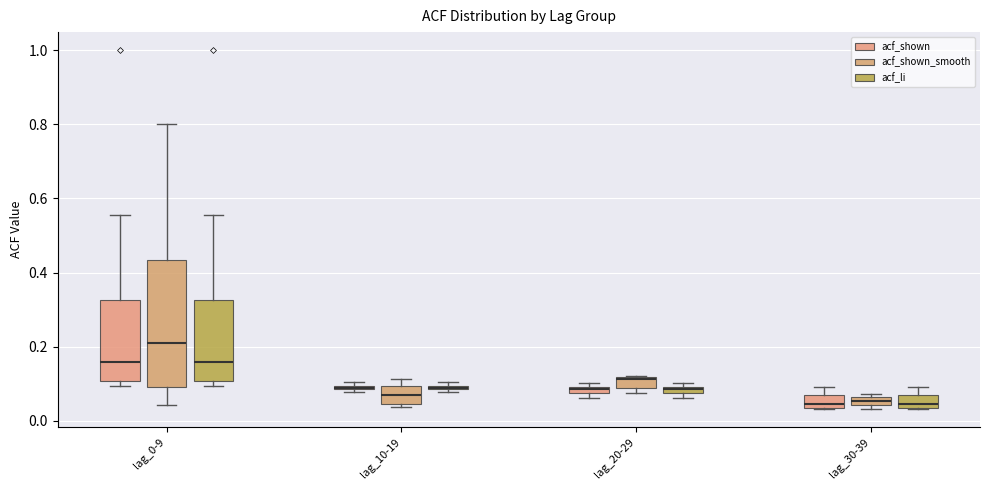

Where is the upper edge of the box for lag_10-19 (acf_shown) on the y-axis? The values are not printed on the chart, so give them approximately, as read against the axis.

0.10